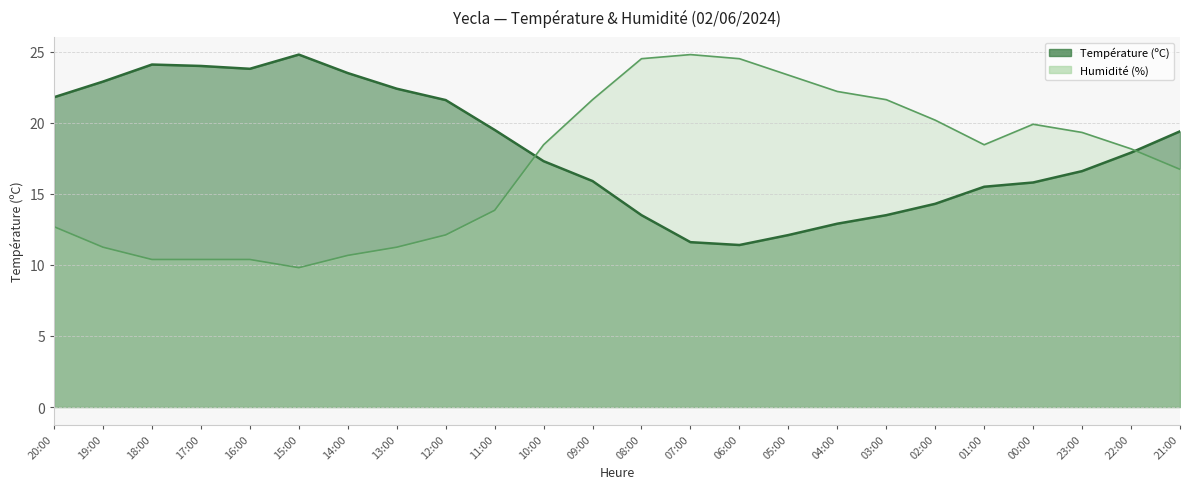

Between 12:00 and 08:00, which series saw the biggest shift?

Humidité (%)